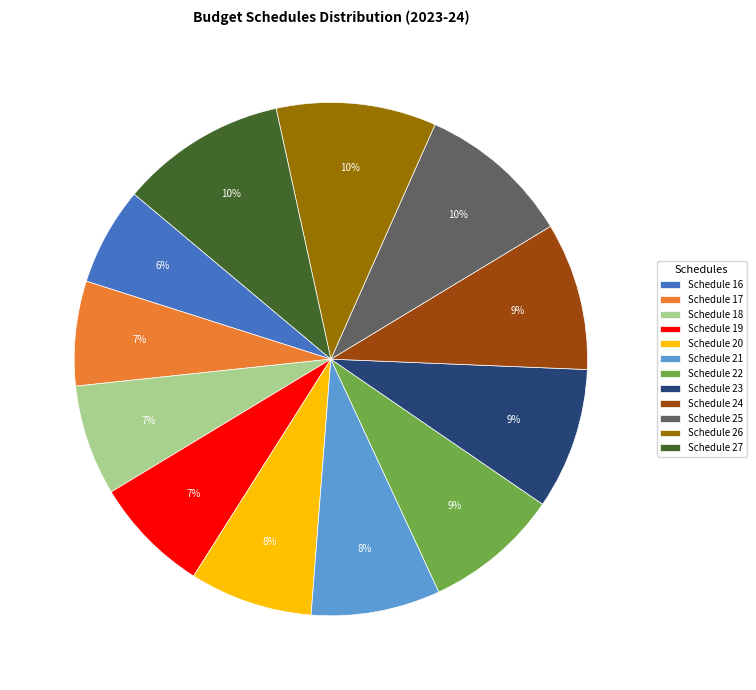

Count the number of slices in the pie.

12